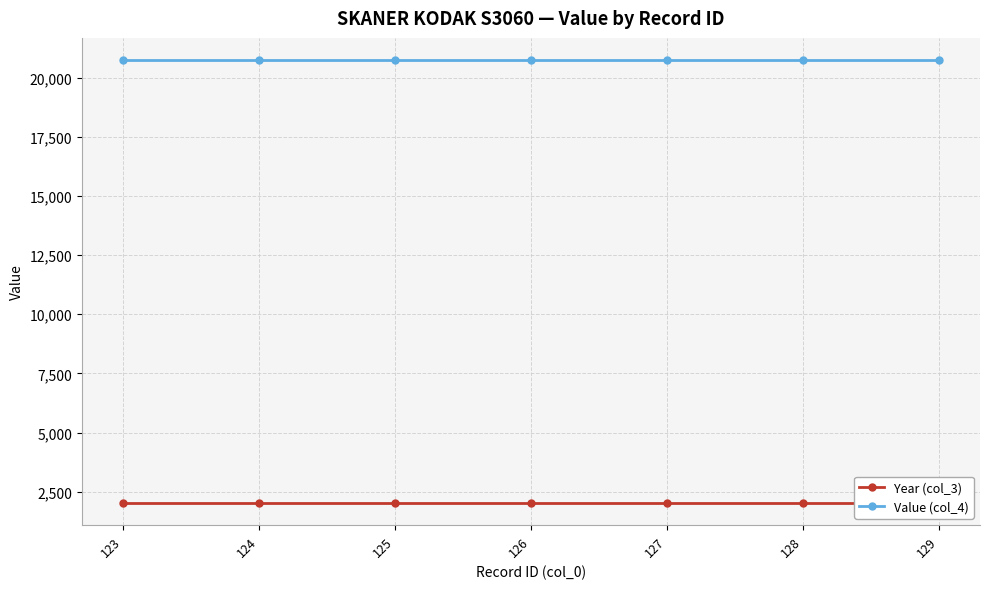

Is the value of Year (col_3) at 129 greater than the value of Value (col_4) at 125?

No